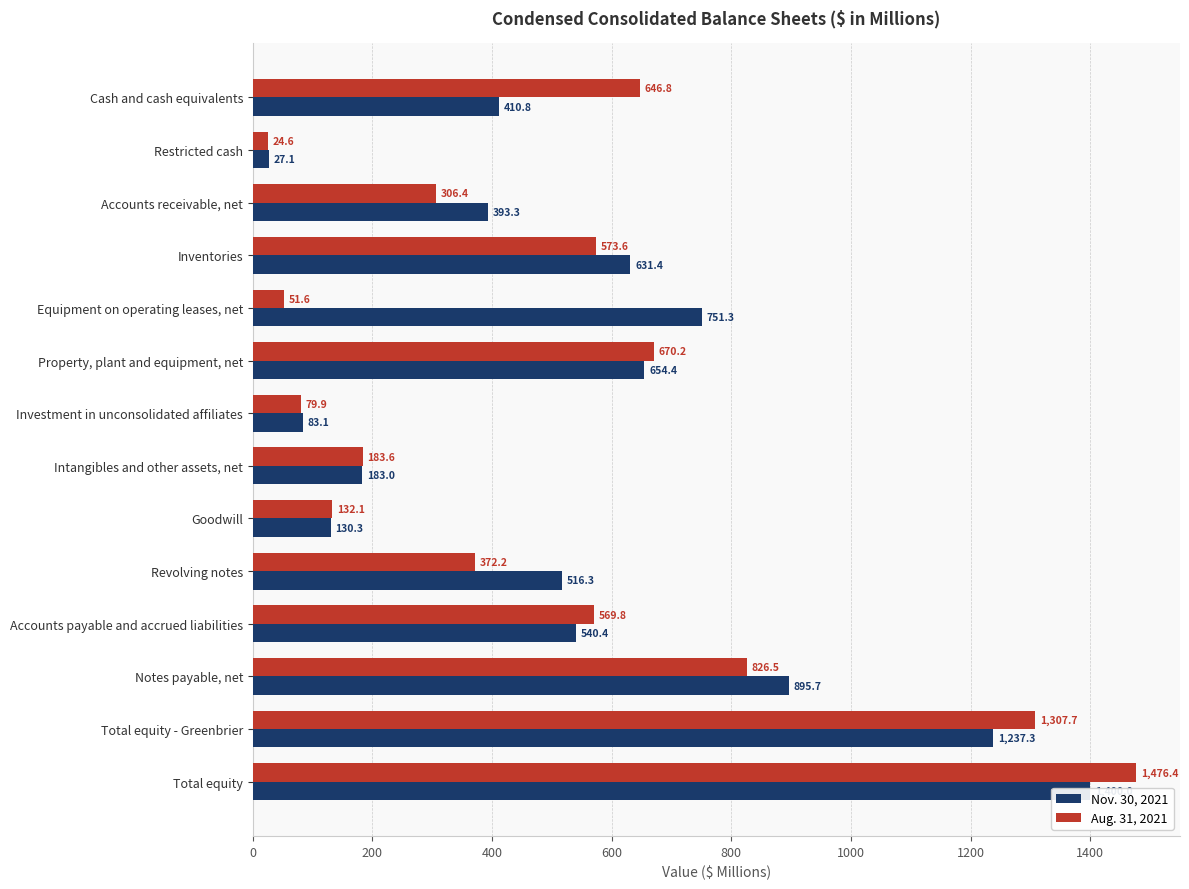

The value of Aug. 31, 2021 at Goodwill is 71.9. True or false?

False